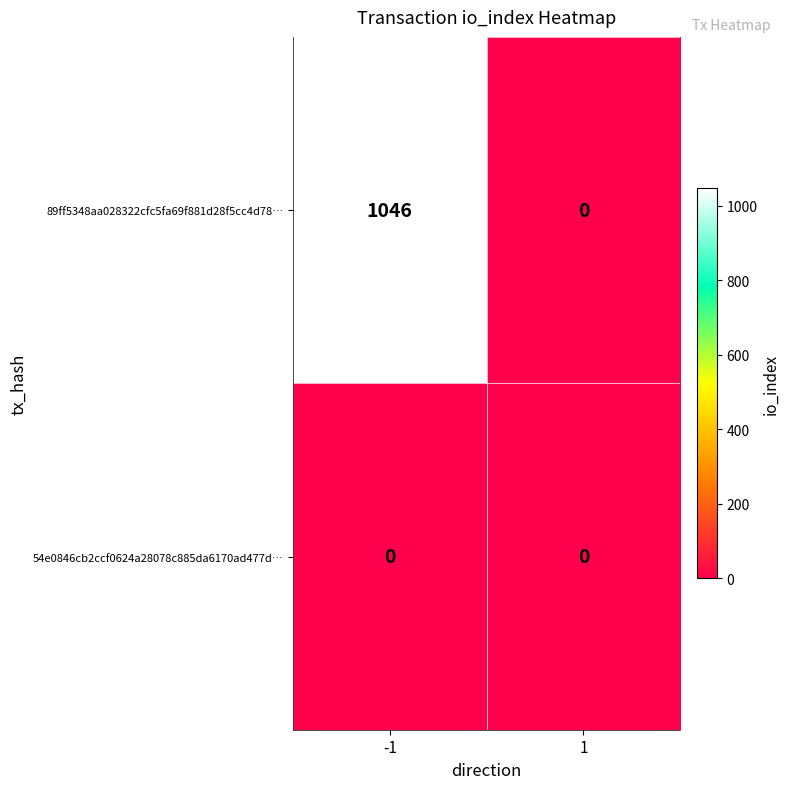

Which series changed the most between -1 and 1?

89ff5348aa028322cfc5fa69f881d28f5cc4d78…